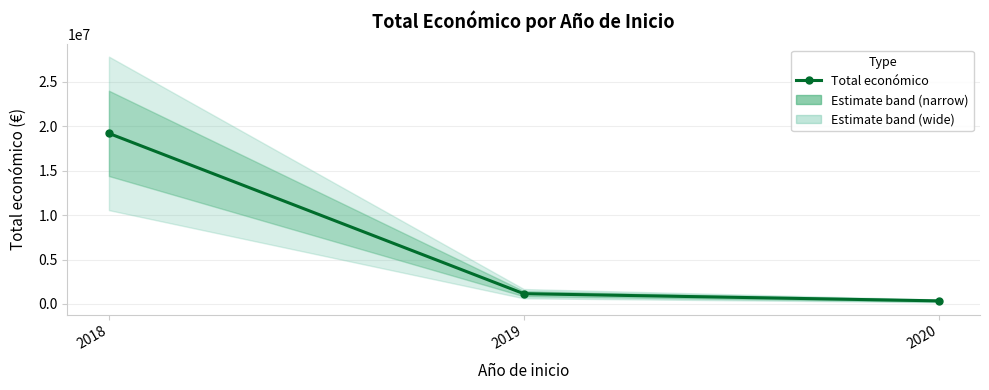

Reading left to right, extract all data points from this chart.

2018=19204940	2019=1160094	2020=348843